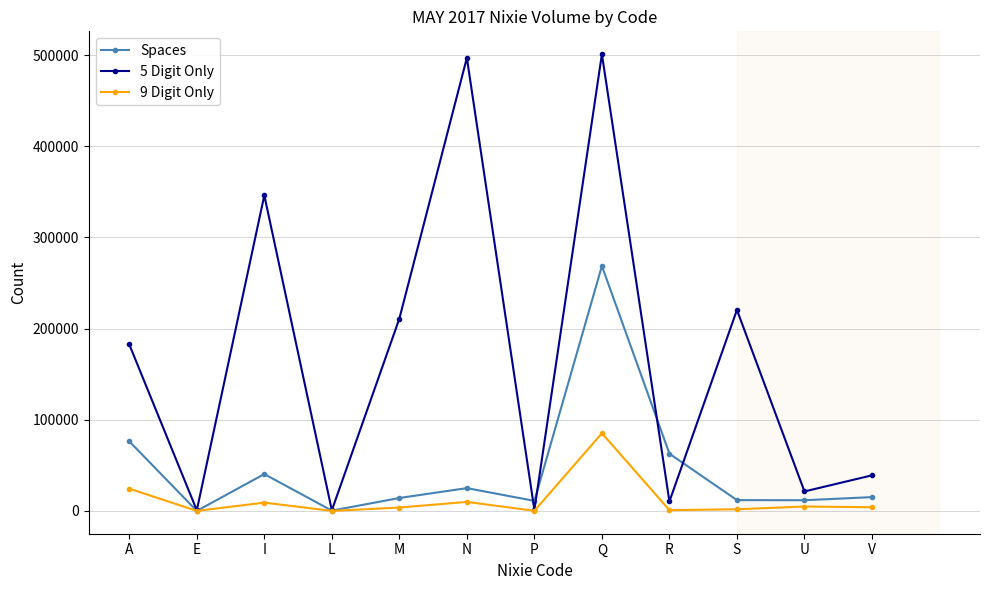

Which series has the widest spread of values?

5 Digit Only